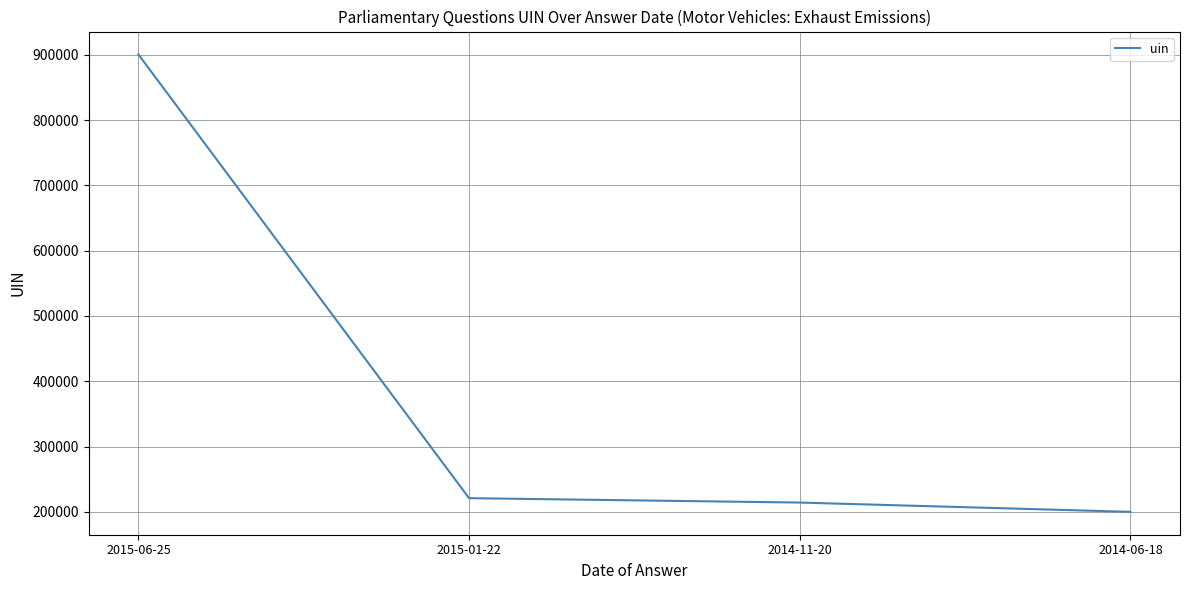

What is the maximum value shown in the chart?

900550